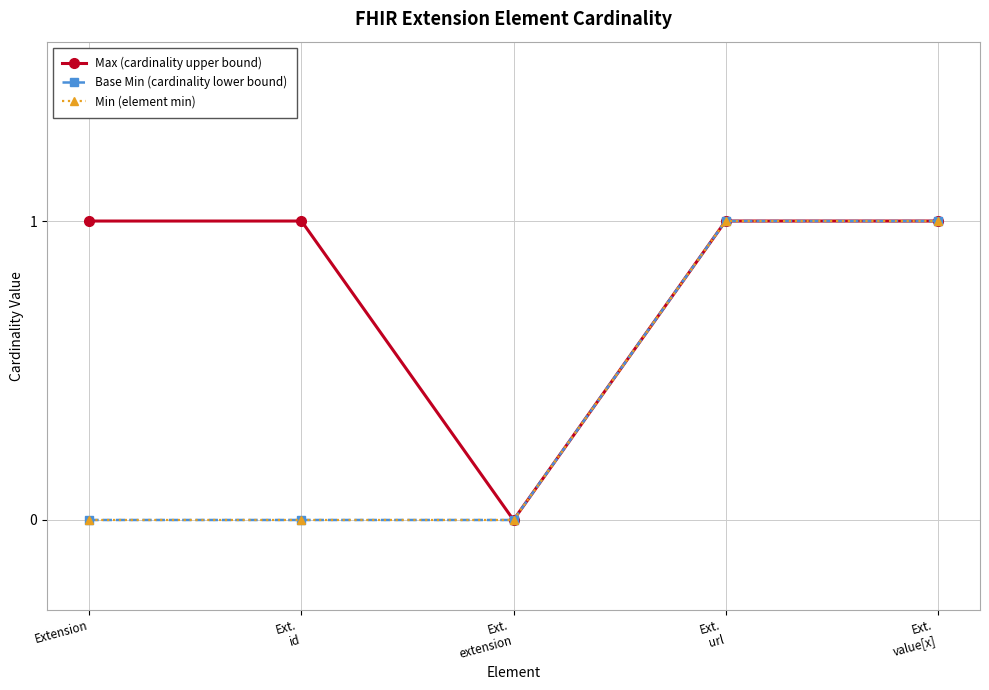

What is the difference between the maximum and minimum values in the Min (element min) series?

1